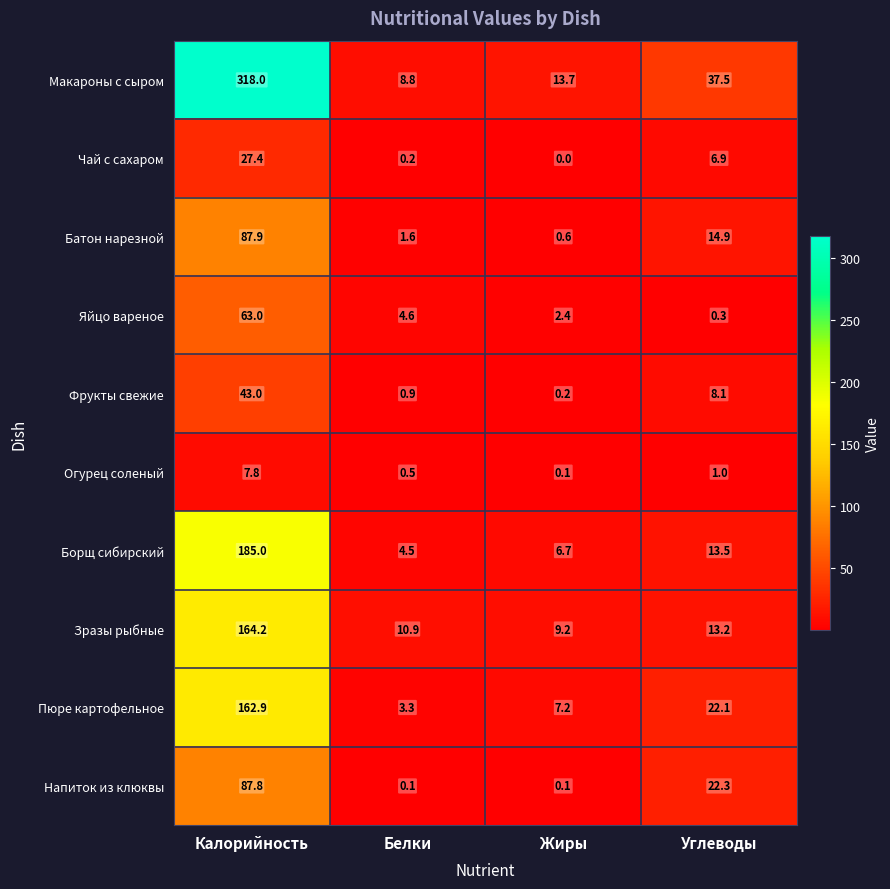

Which series changed the most between Калорийность and Углеводы?

Макароны с сыром